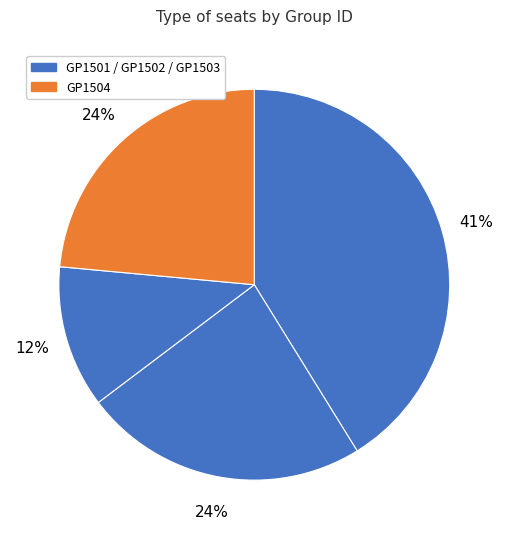

Count the number of slices in the pie.

4